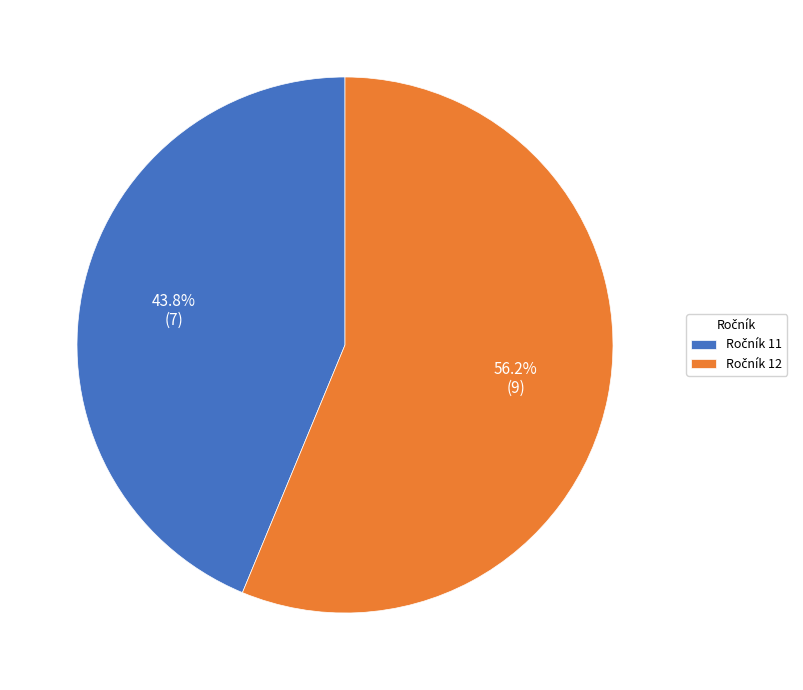

Does any single category account for the majority?

Yes